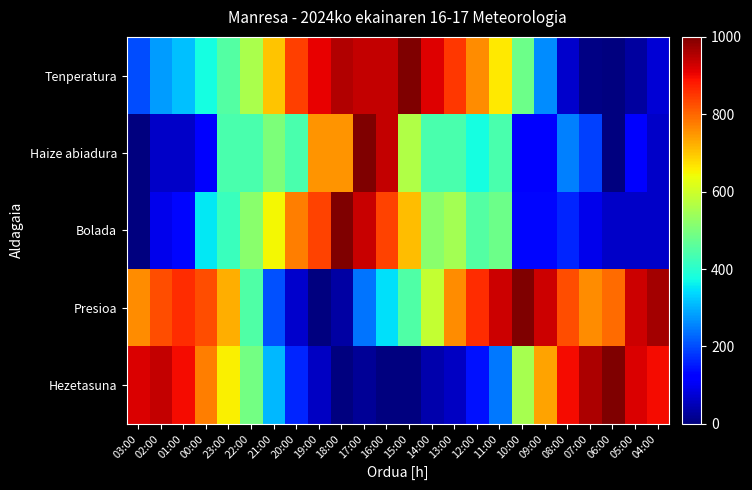

At 04:00, list the series in order from smallest to largest.

Haize abiadura, Bolada, Tenperatura, Hezetasuna, Presioa